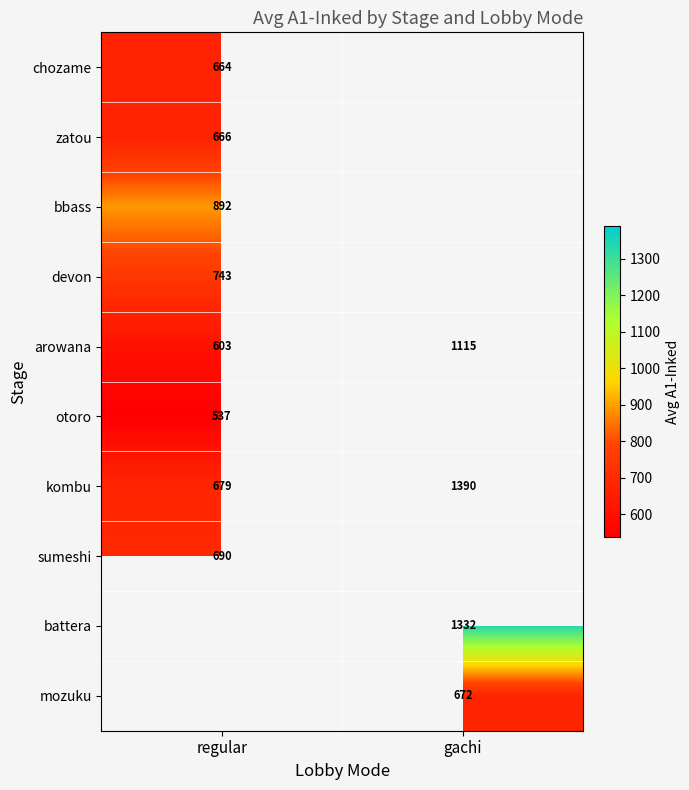

Which label corresponds to the largest value in the chart?

gachi